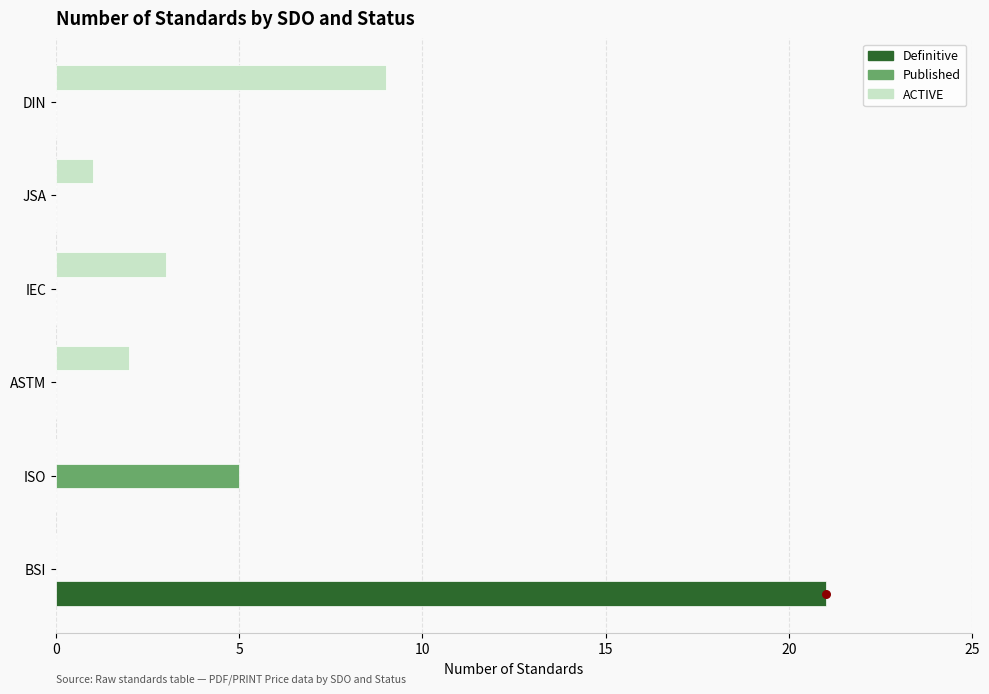

Is the value of ACTIVE at IEC greater than the value of Published at JSA?

Yes